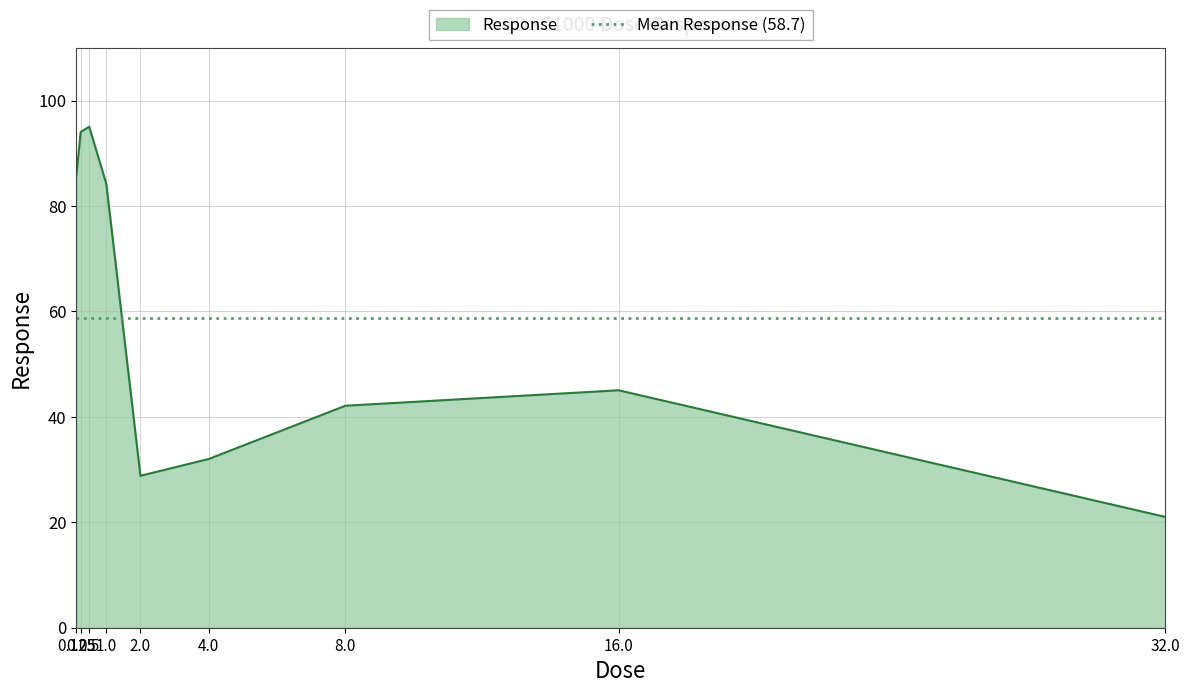

Reading right to left, extract all data points from this chart.

32.0=21.0	16.0=45.0	8.0=42.1	4.0=32.0	2.0=28.8	1.0=84.2	0.5=95.0	0.25=94.0	0.125=85.8